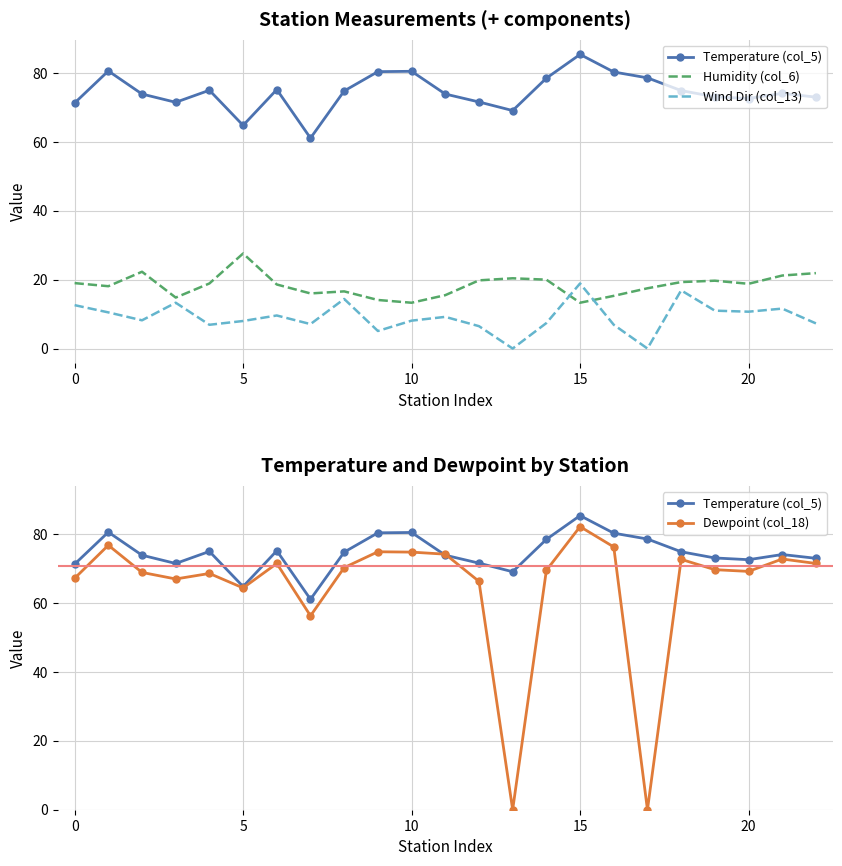

How many values in Dewpoint (col_18) are above zero?

21